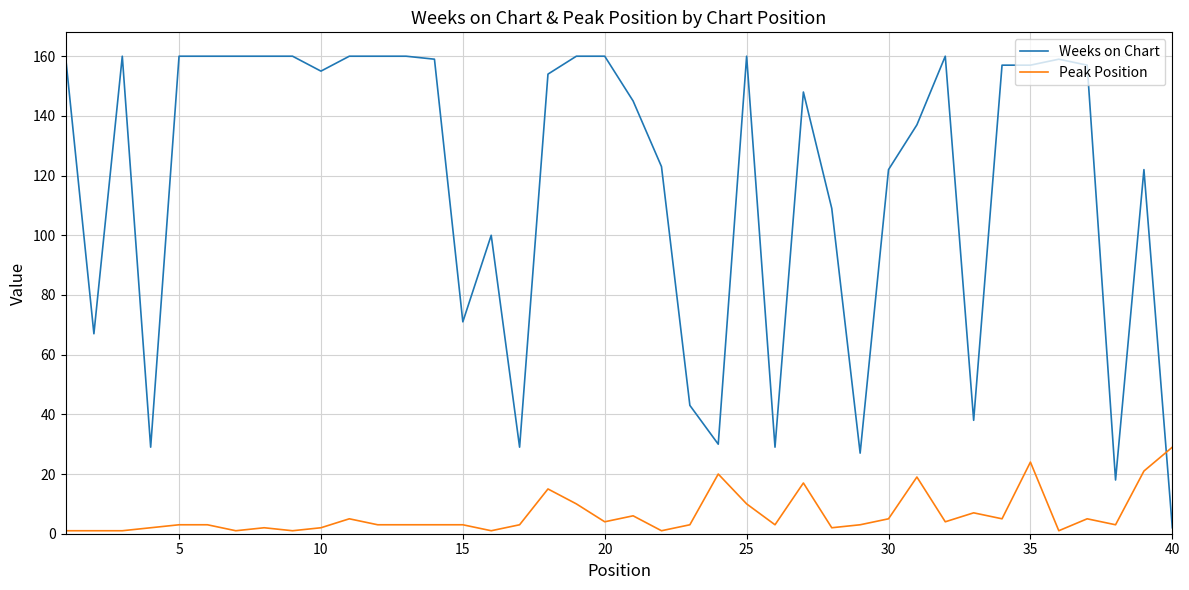

Rank the series by their average value, from highest to lowest.

Weeks on Chart, Peak Position